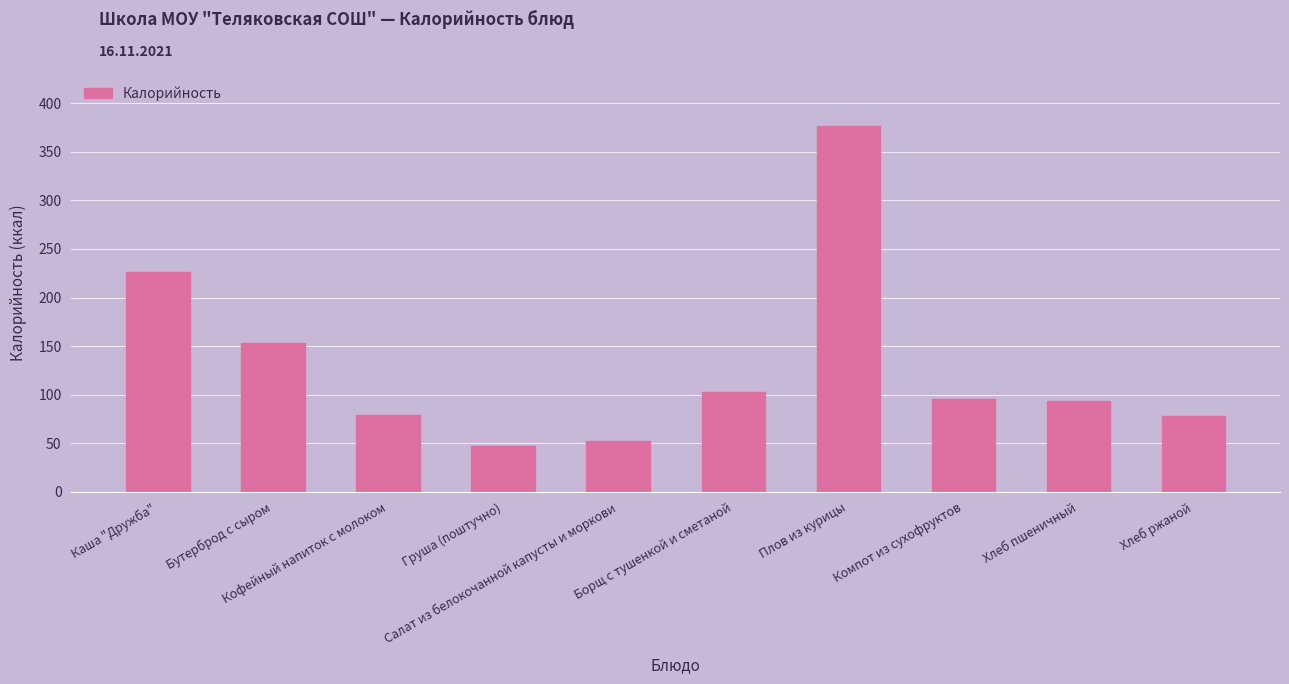

What is the maximum value shown in the chart?

377.0